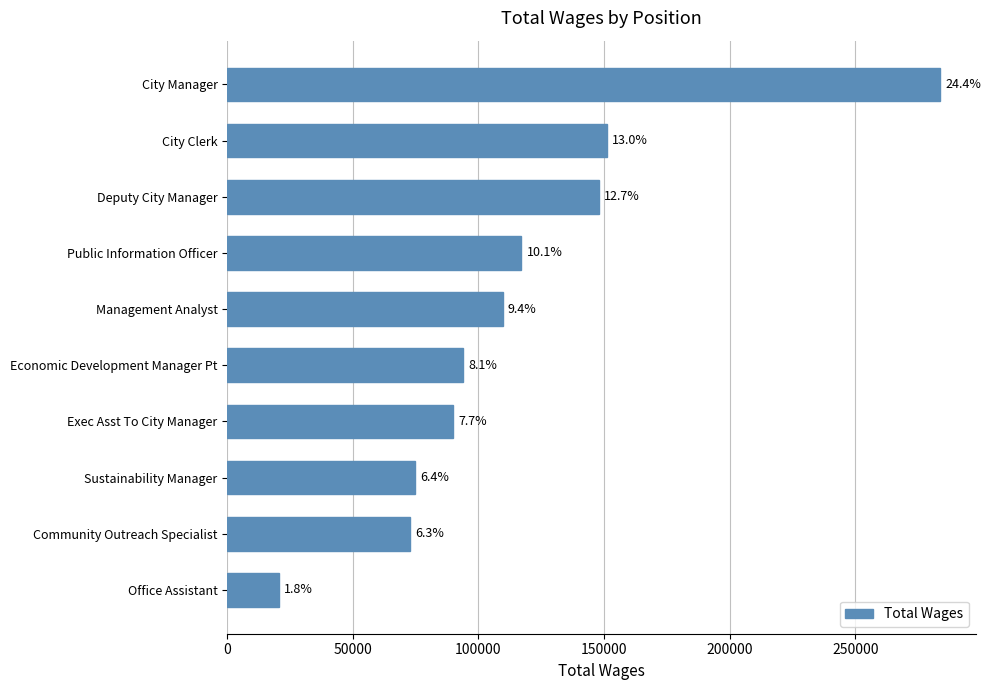

Does the chart contain any negative values?

No